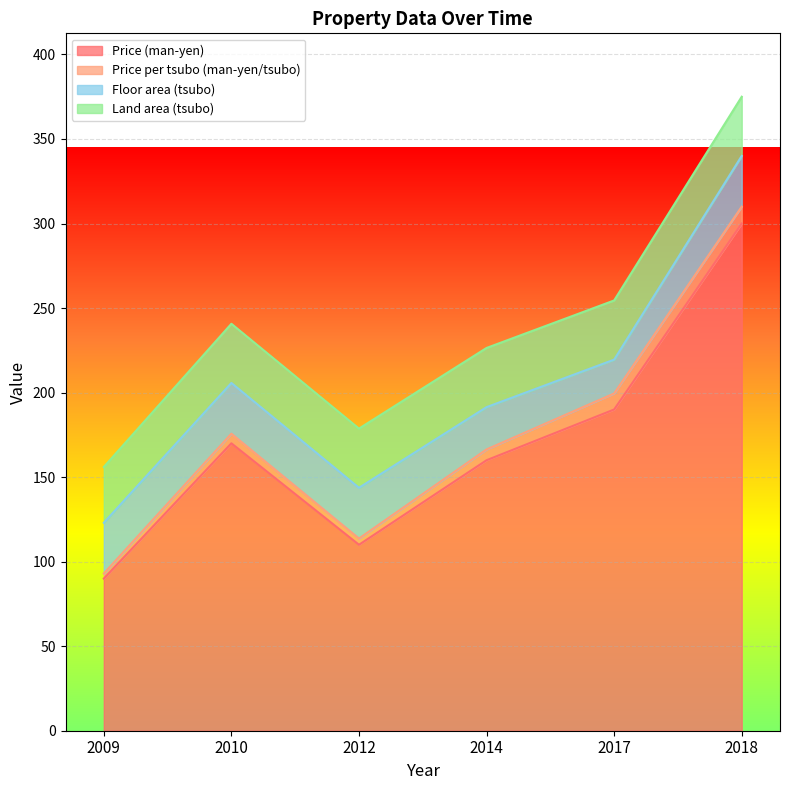

What is the total value across all series at 2017?

254.5